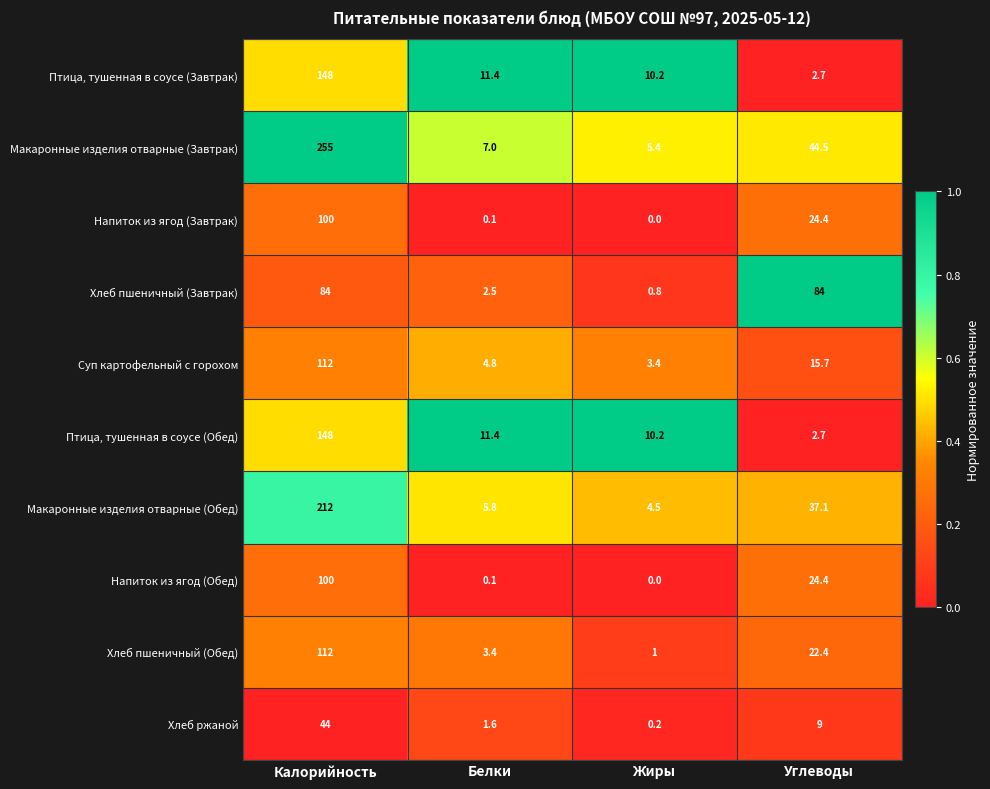

What is the spread (max minus min) of values at Белки?

11.3